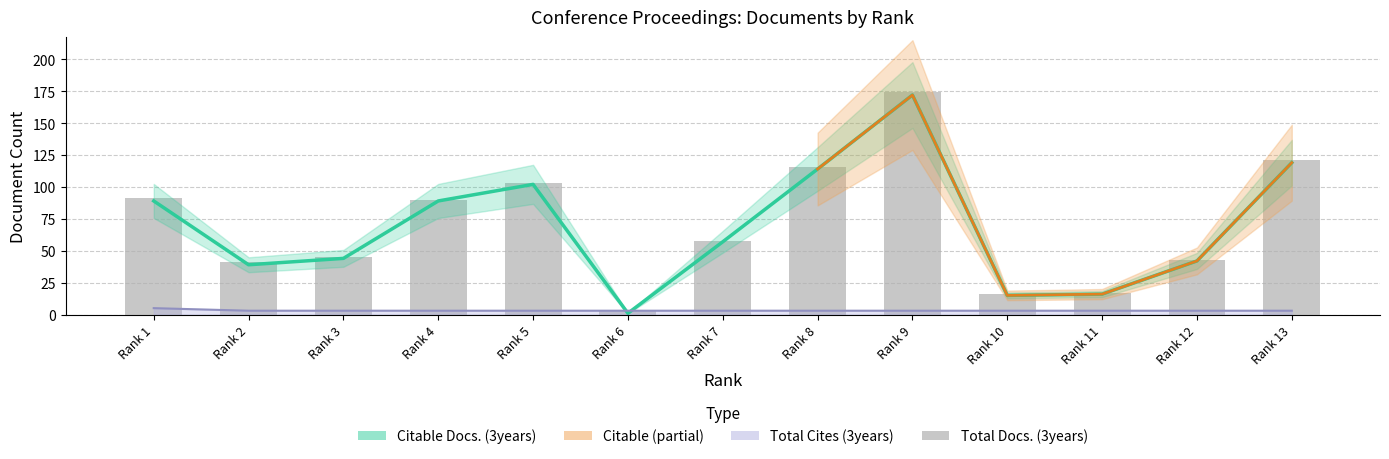

Which label corresponds to the smallest value in the chart?

Rank 6